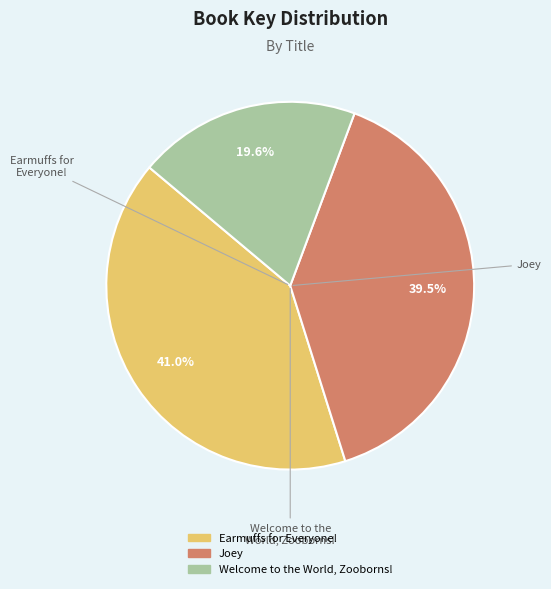

True or false: Welcome to the World, Zooborns! accounts for 10% of the total.

False